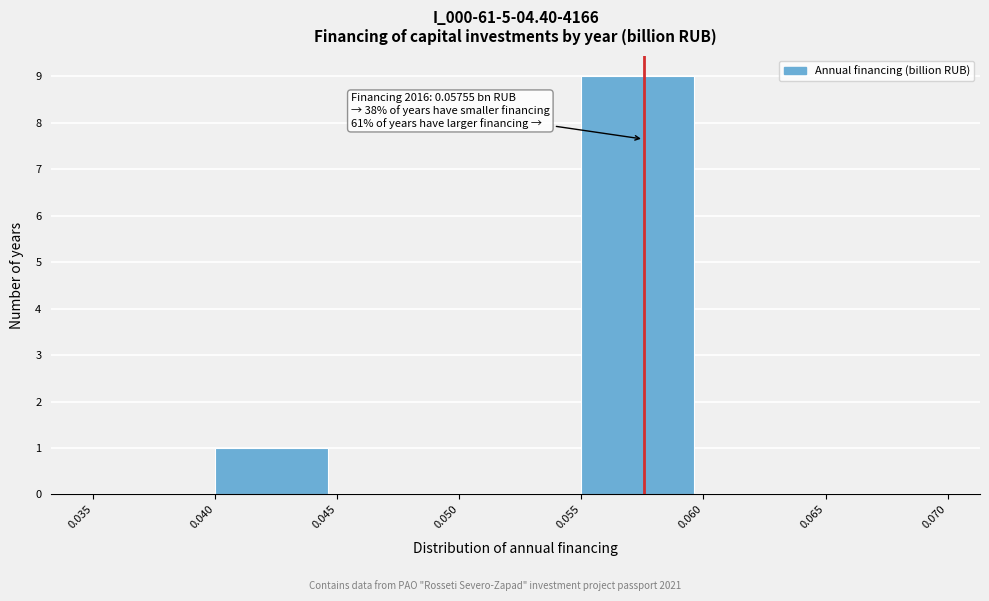

Over which range of the x-axis is the bar tallest?

0.055 to 0.060